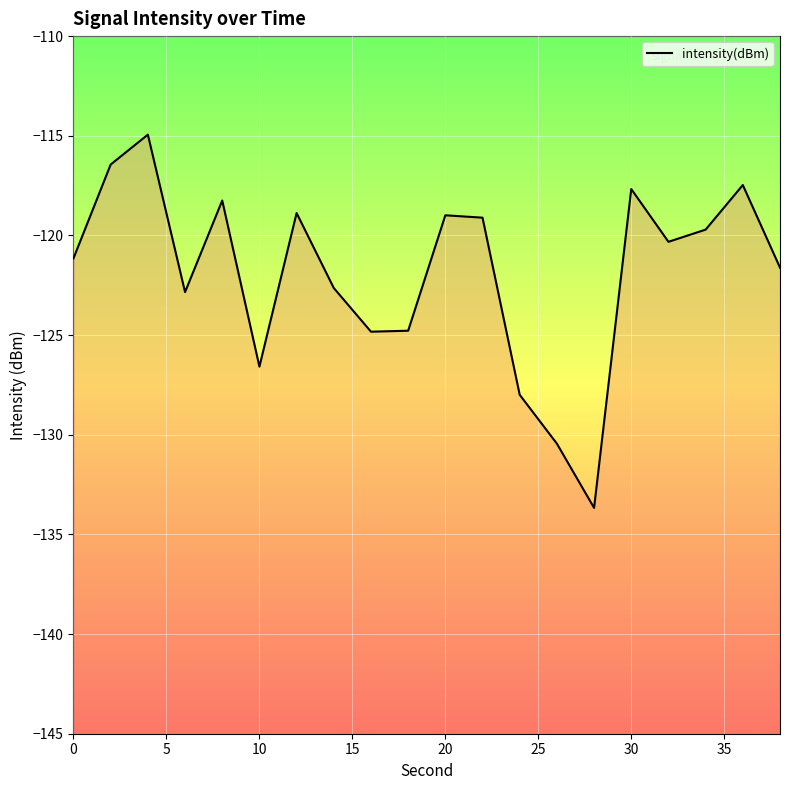

How many series are shown in this chart?

1